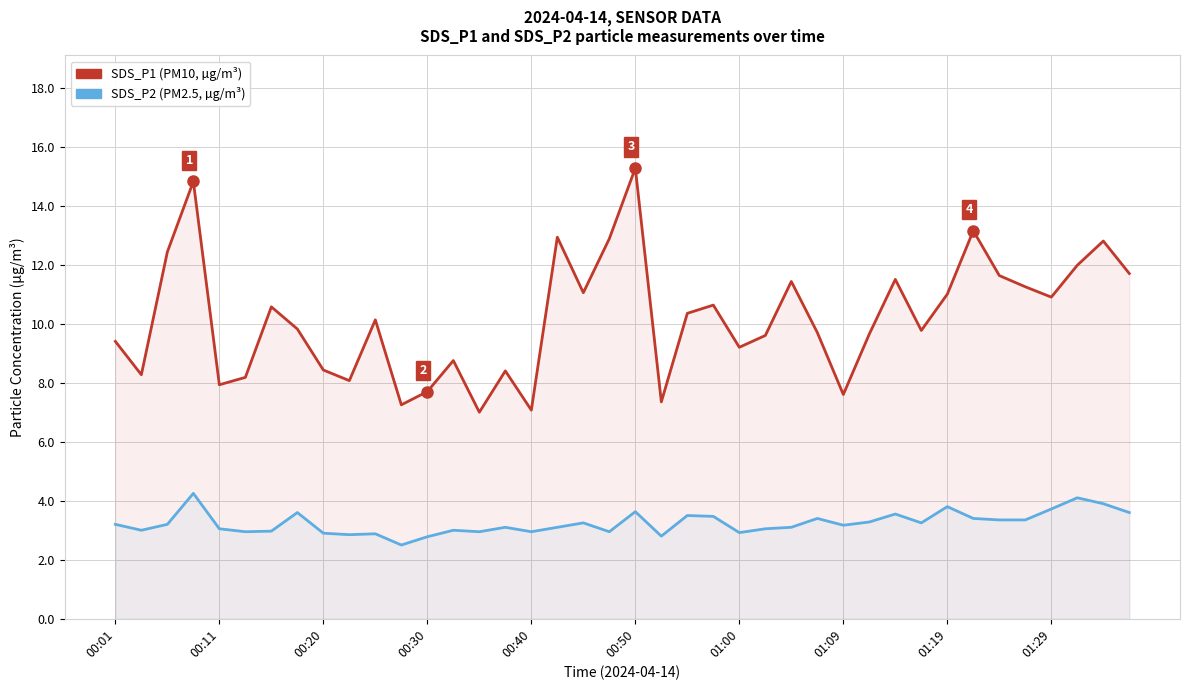

Rank the series at 01:29 from lowest to highest value.

SDS_P2 (PM2.5), SDS_P1 (PM10)